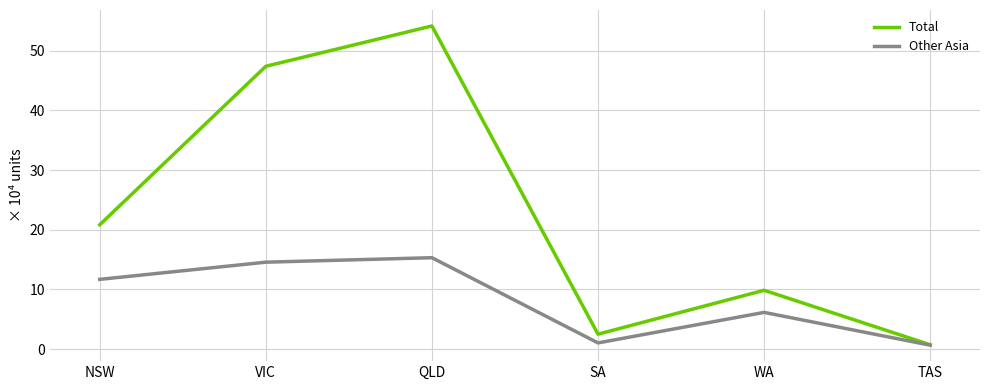

Which series has the widest spread of values?

Total